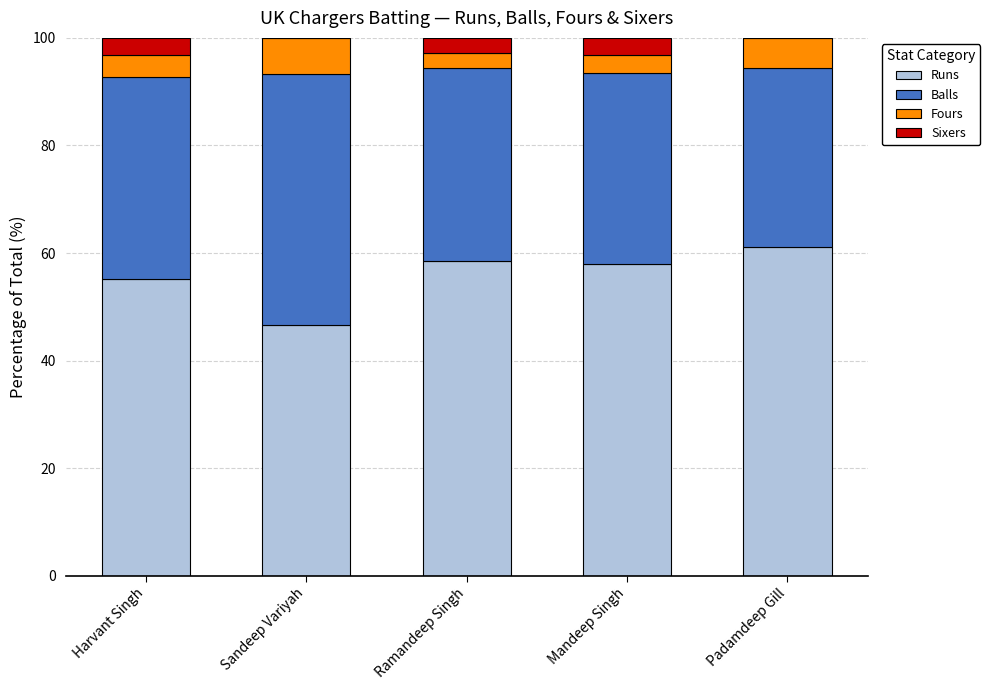

What is the sum of all Runs values?

279.5